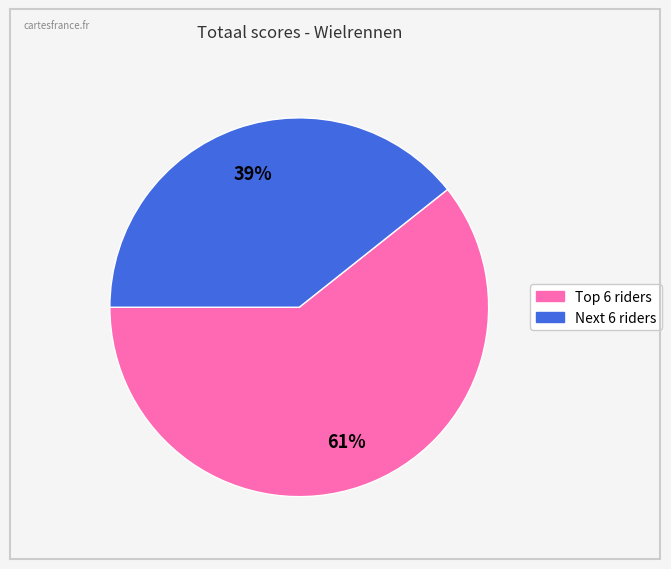

Is there a majority slice in this chart?

Yes